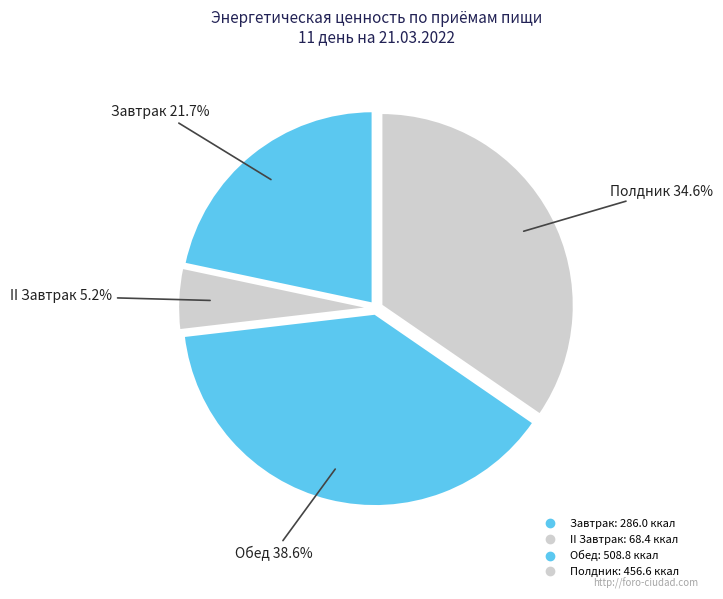

How much of the chart is everything except Полдник?

65.4%